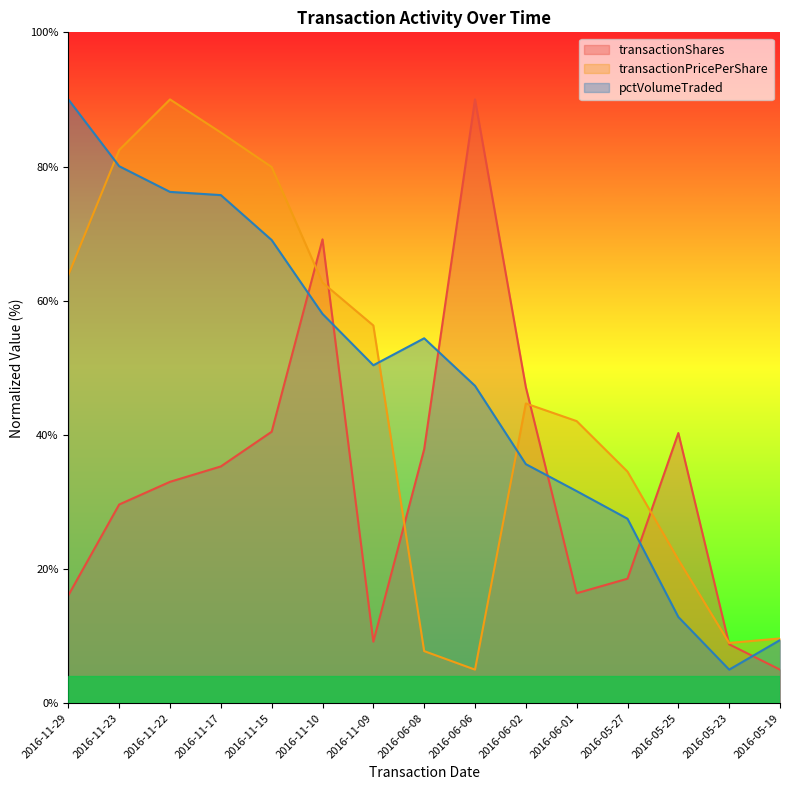

Which label corresponds to the smallest value in the chart?

2016-05-19